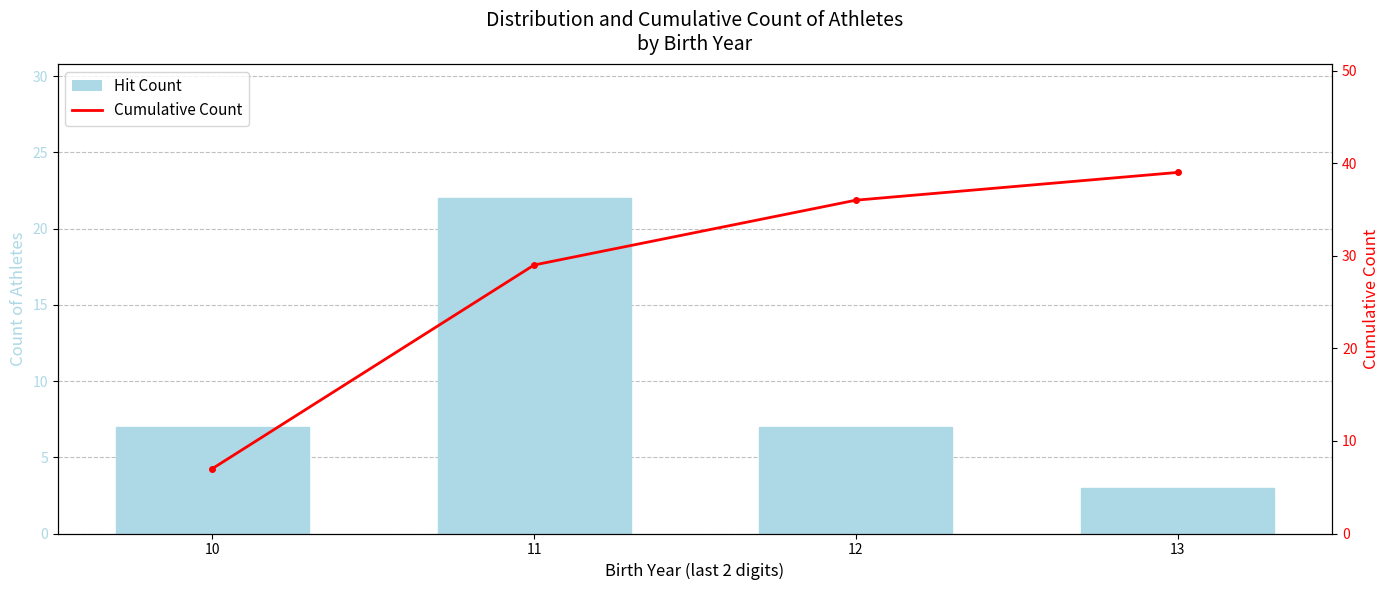

Reading right to left, what are all the values shown in this chart?

Hit Count: 3	7	22	7
Cumulative Count: 39	36	29	7